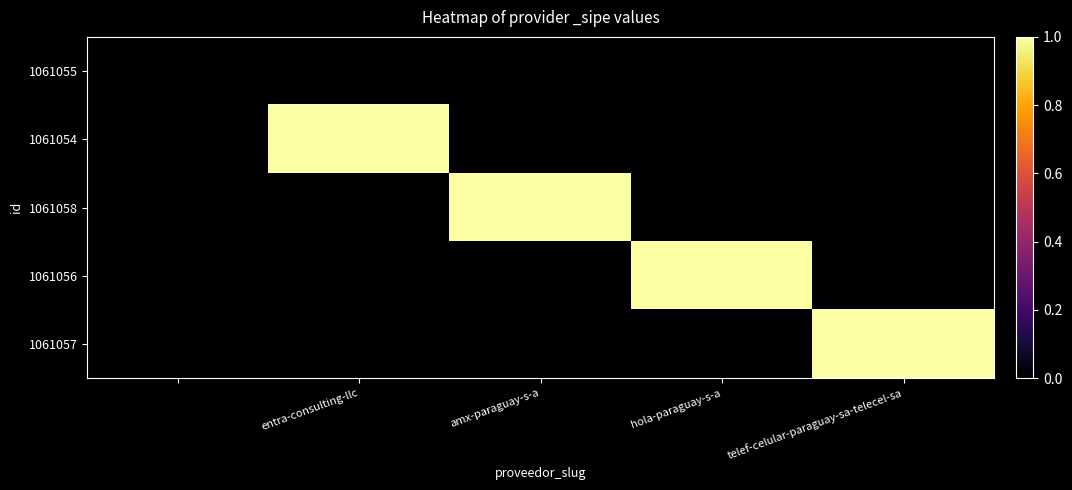

How many categories are shown in the chart?

5